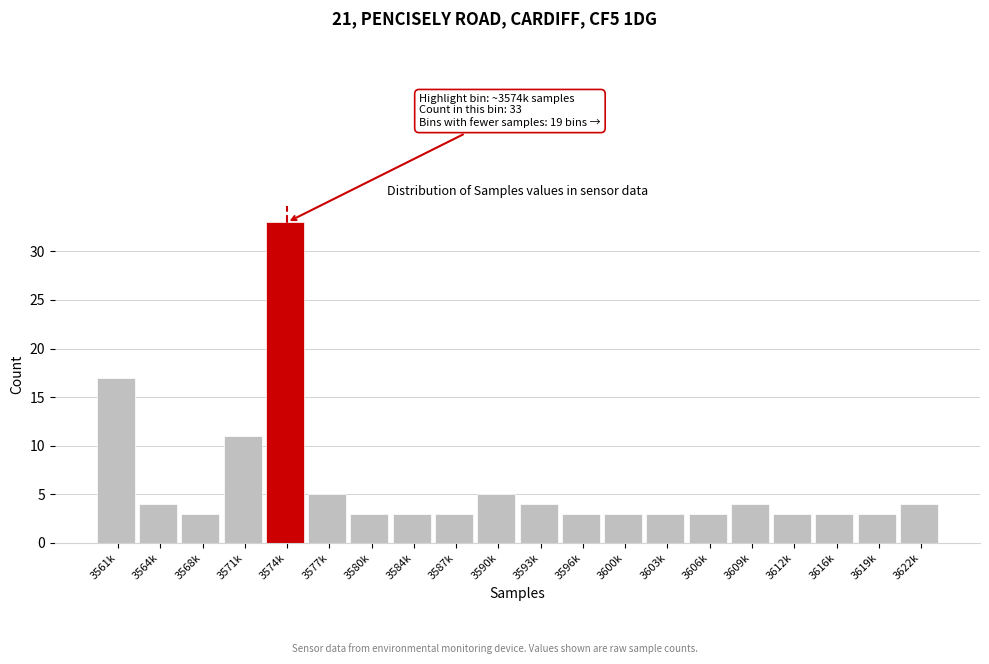

Reading left to right, list all the values displayed in this chart.

17	4	3	11	33	5	3	3	3	5	4	3	3	3	3	4	3	3	3	4